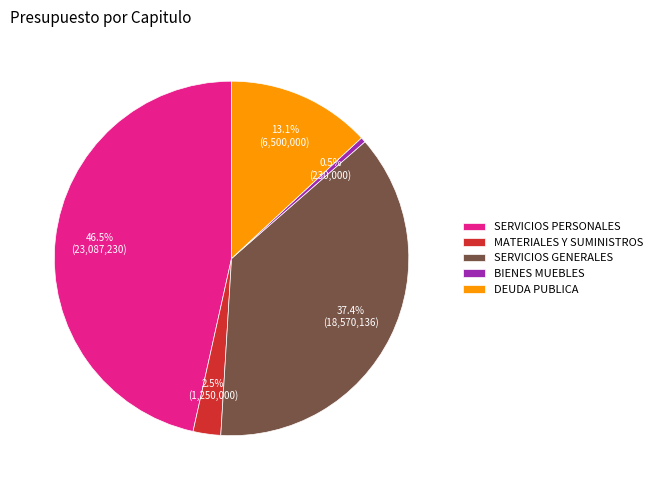

Does MATERIALES Y SUMINISTROS account for over 50% of the chart?

No